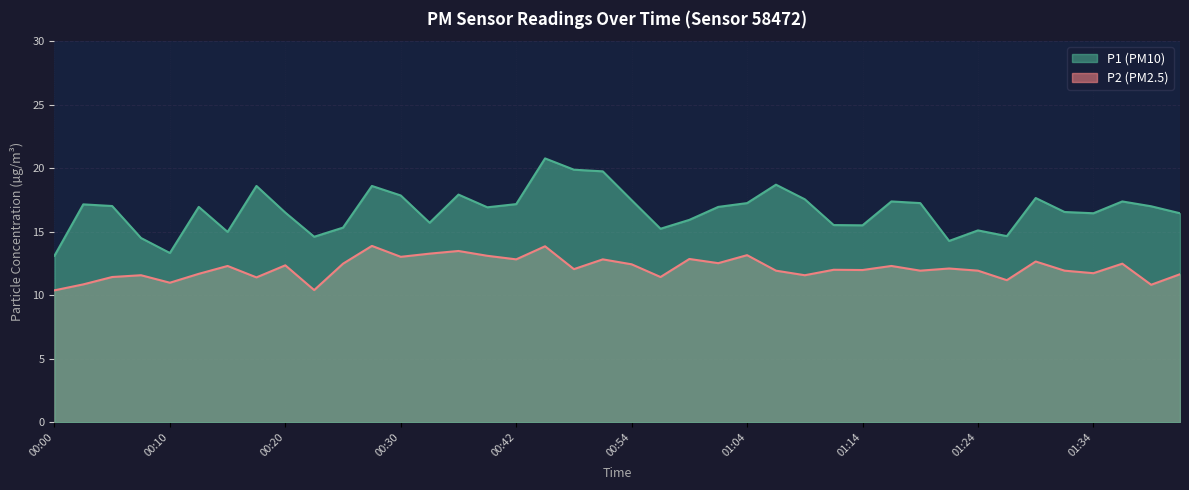

The P2 series shows 16.3 at 01:36. True or false?

False